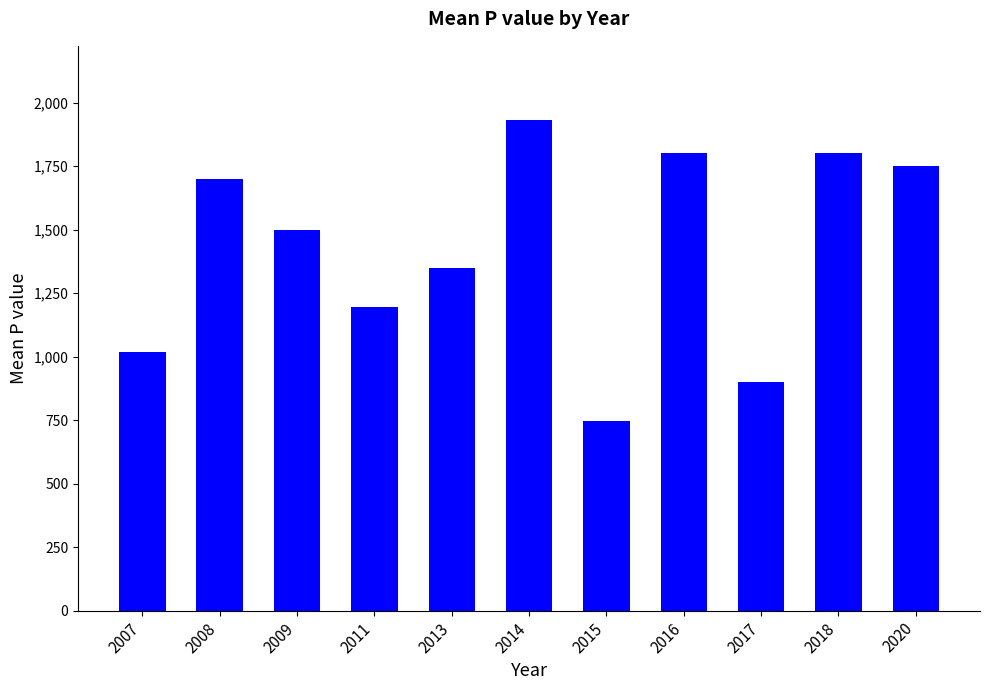

Reading right to left, what are all the values shown in this chart?

1750.0	1800.0	900.0	1800.0	745.0	1933.3	1348.0	1193.3	1500.0	1700.0	1020.0